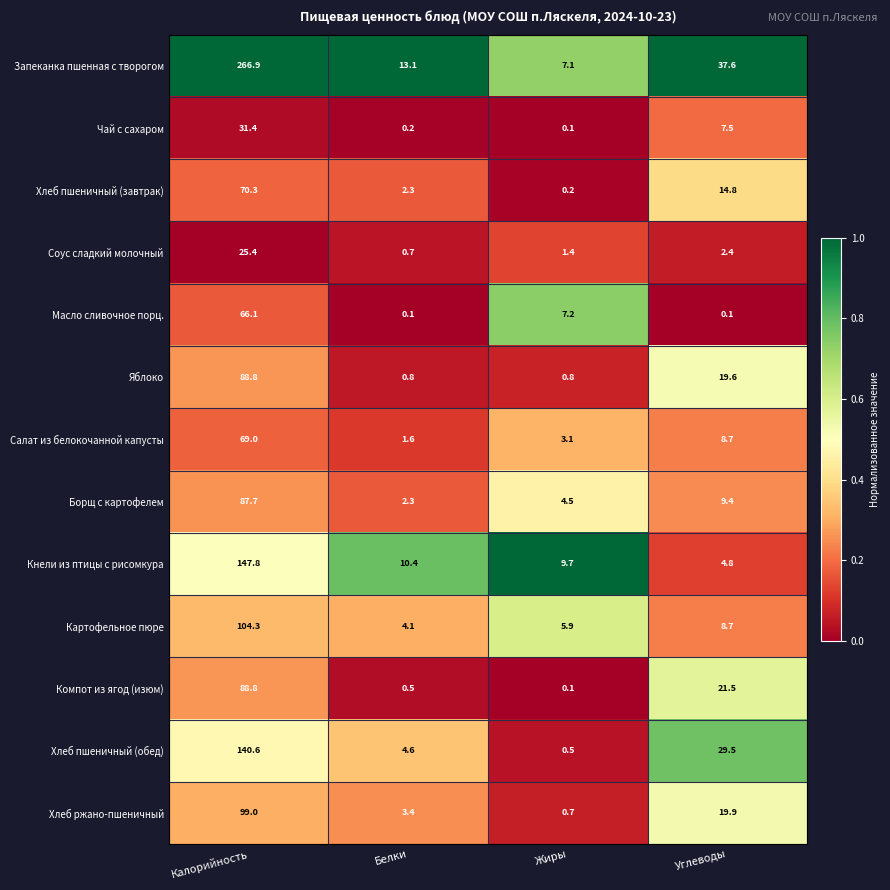

Which series has the largest total across all categories?

Запеканка пшенная с творогом